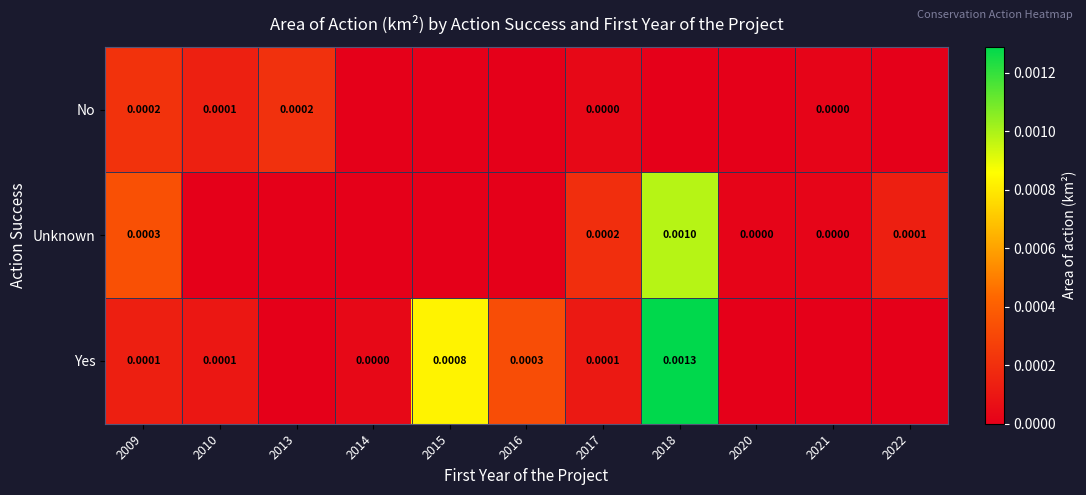

Count the number of categories in the chart.

11